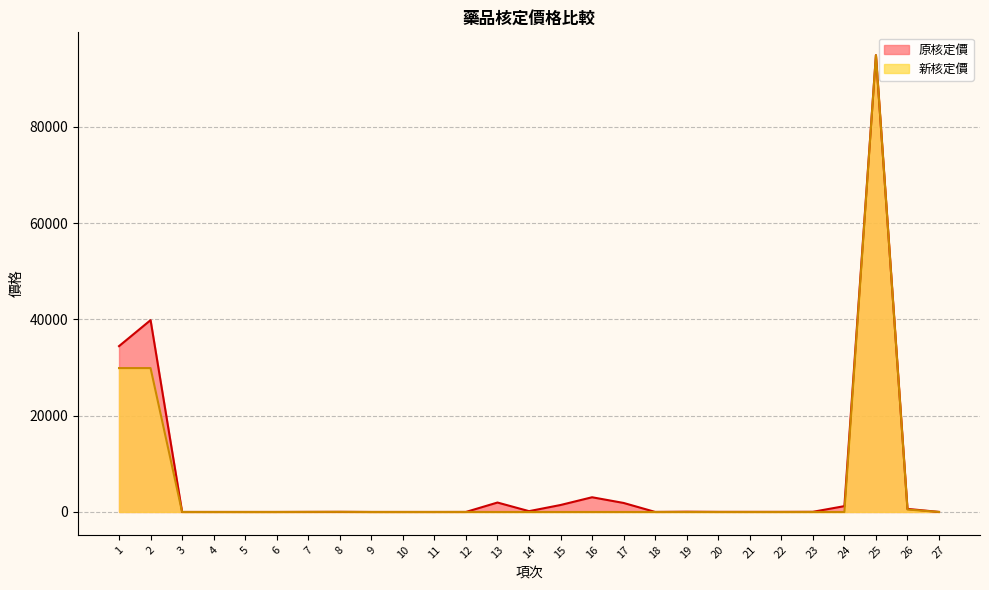

What is the sum of the 新核定價 values at 24 and 1?

29895.0